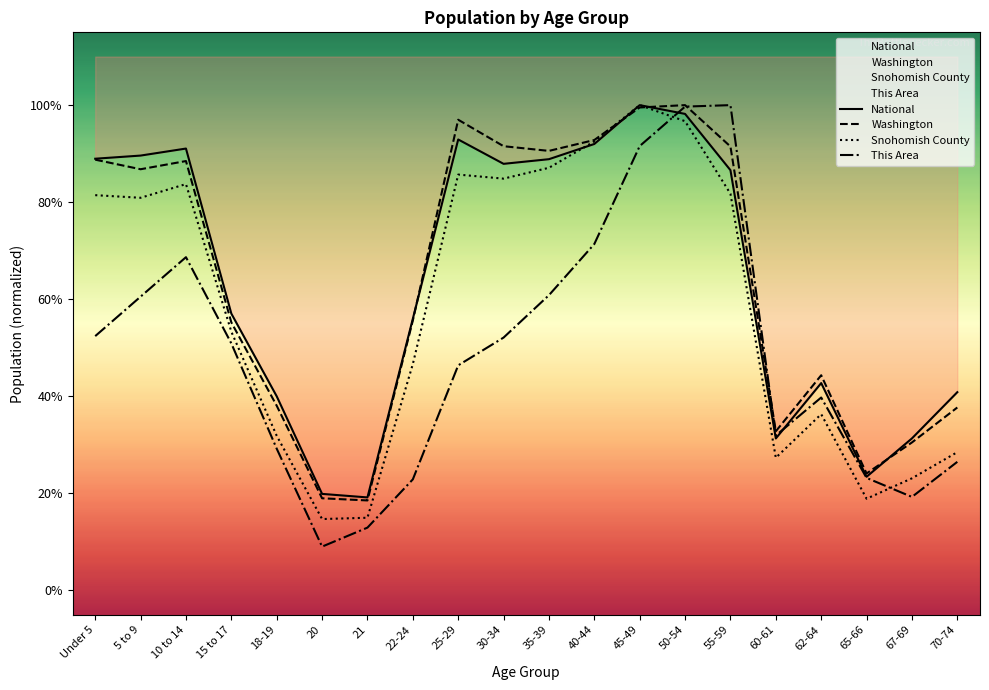

What is the sum of all This Area values?

9.7